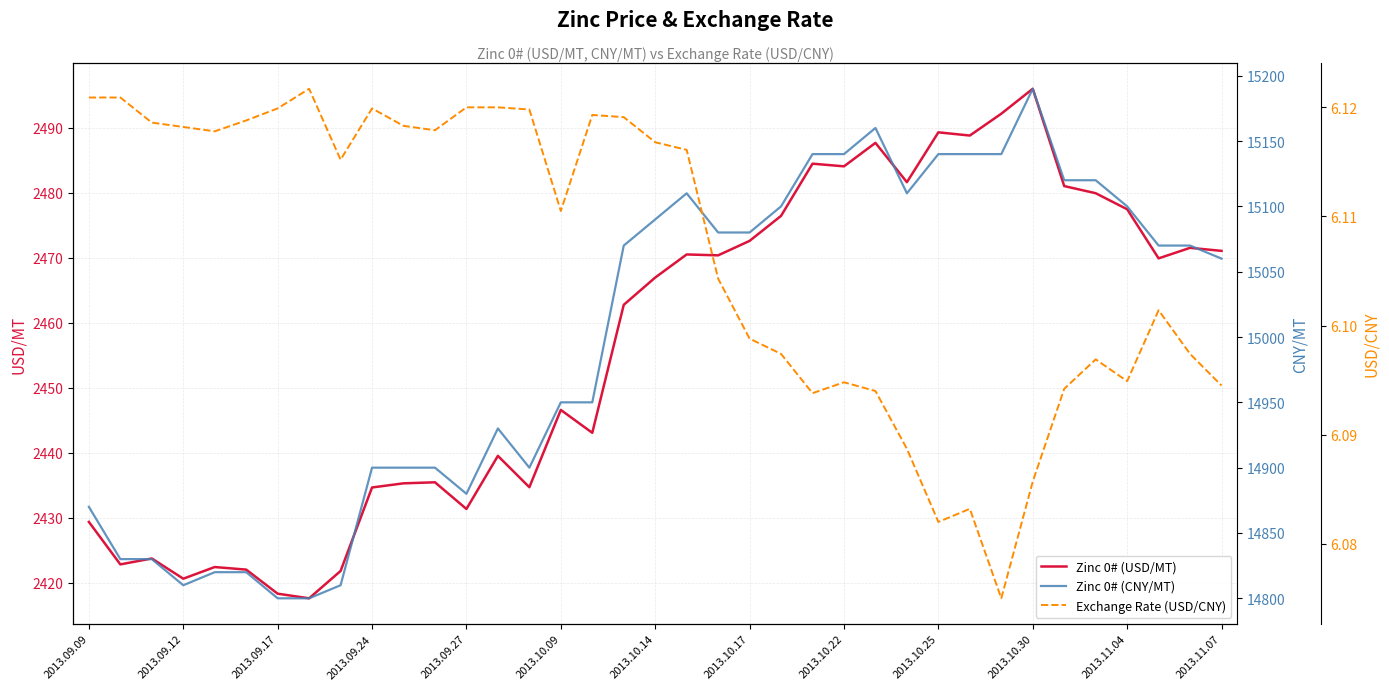

At which label does Zinc 0# (USD/MT) first exceed 2466?

2013.10.14